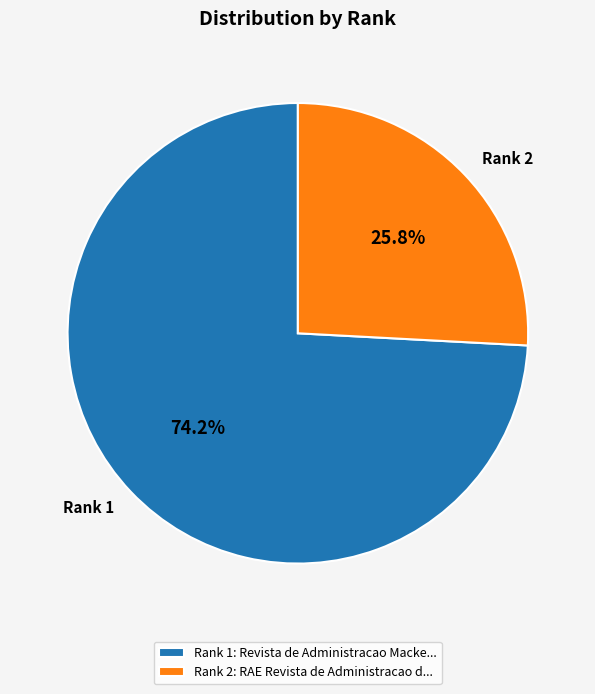

To the nearest percent, what is the average slice percentage?

50%